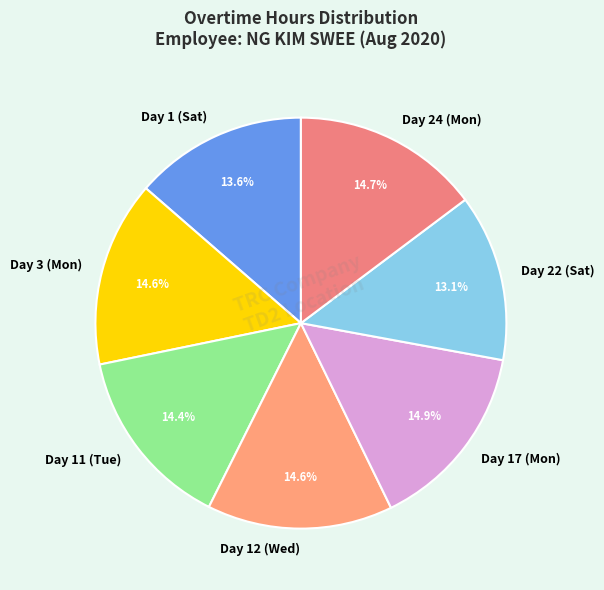

What percentage do Day 11 (Tue) and Day 3 (Mon) together represent?

29.0%